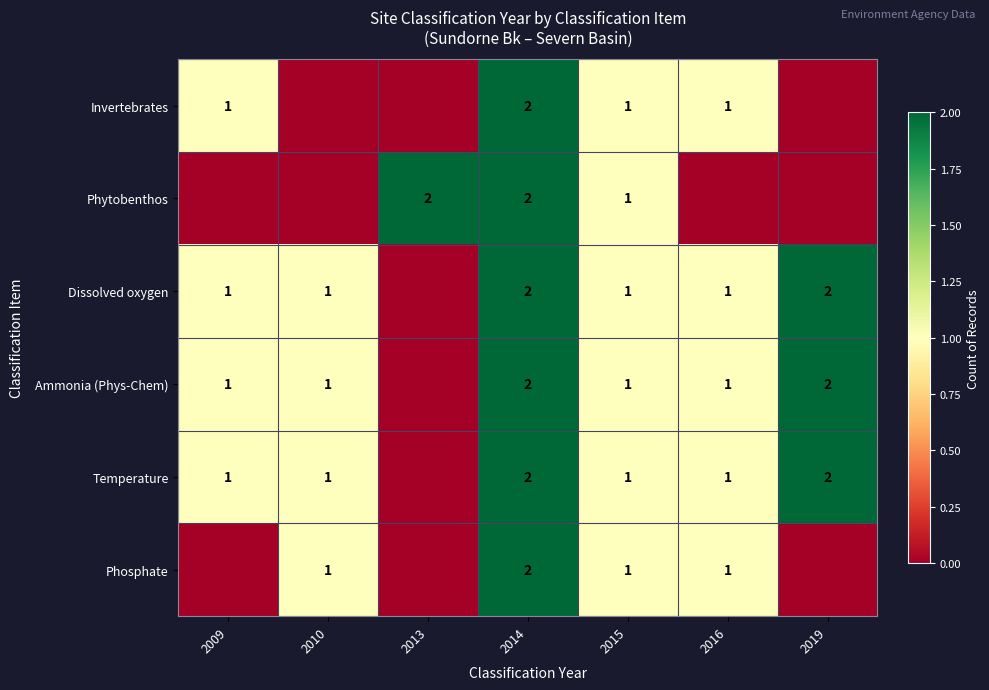

What is the spread (max minus min) of values at 2010?

1